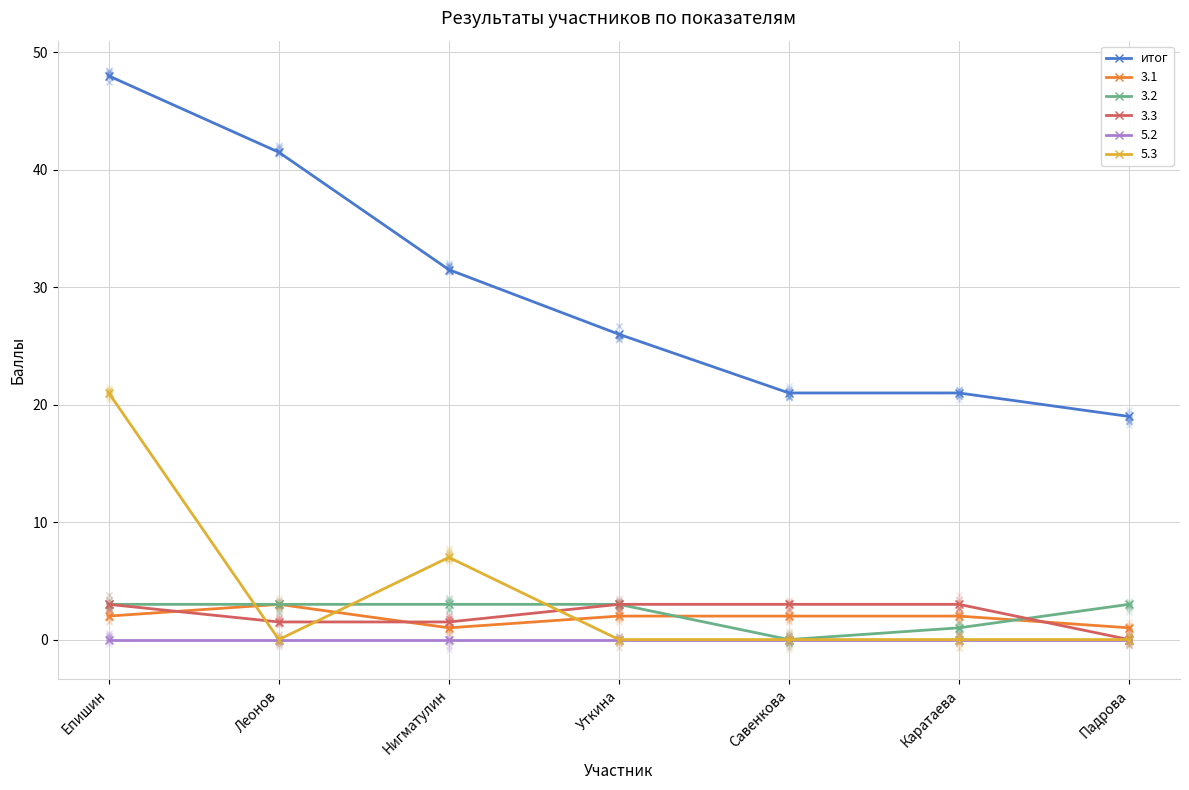

At which label is the value closest to 33?

Нигматулин